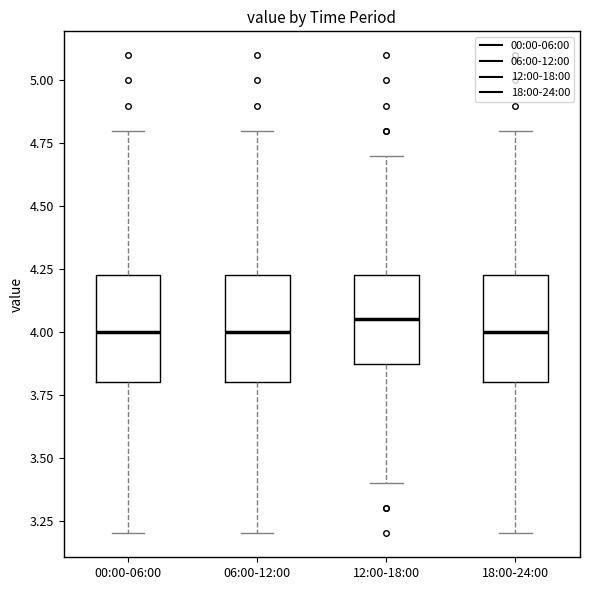

Where does the upper whisker of the box for 00:00-06:00 end on the y-axis? The values are not printed on the chart, so give them approximately, as read against the axis.

4.80